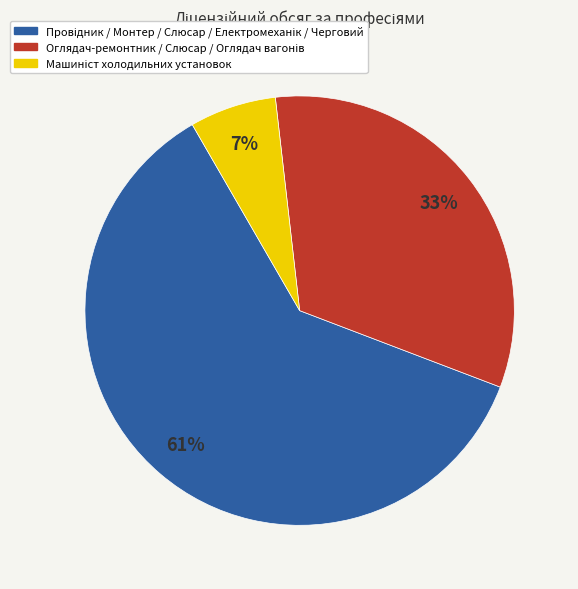

To the nearest percent, what is the average slice percentage?

33%